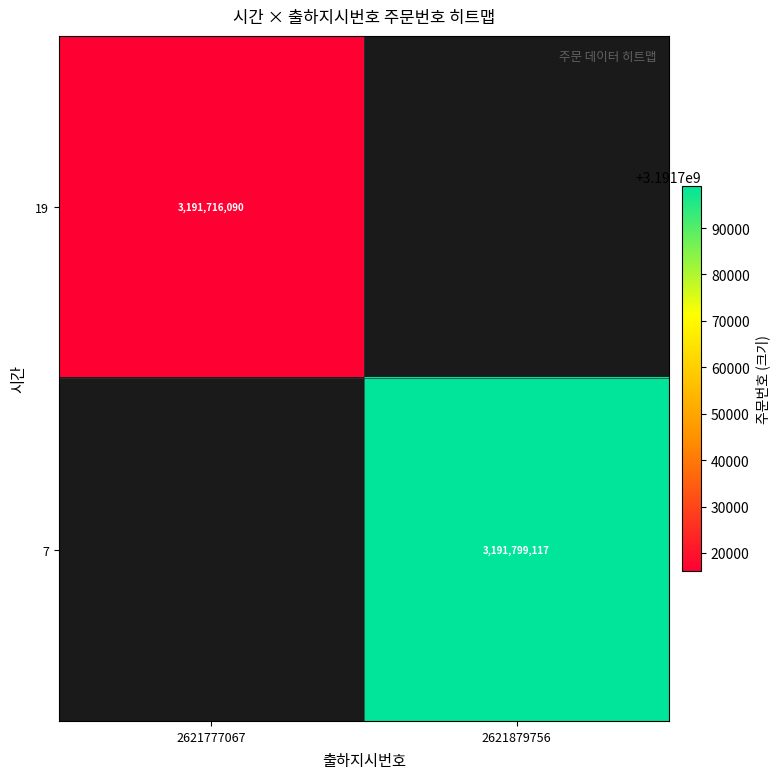

The 19 series shows 1365339601 at 2621777067. True or false?

False